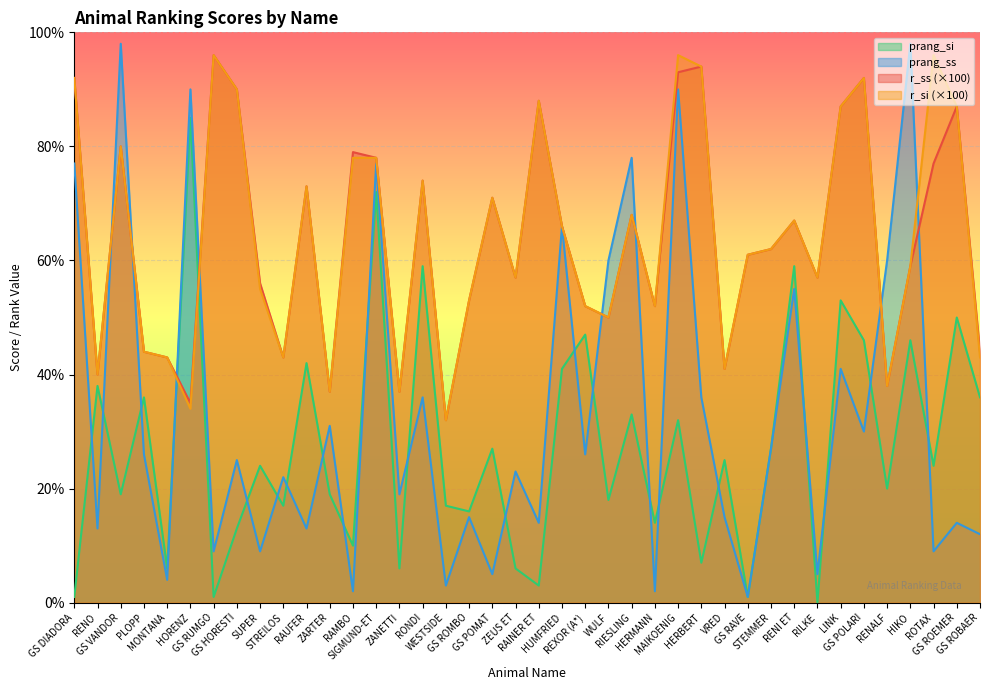

Which label corresponds to the largest value in the chart?

GS VANDOR